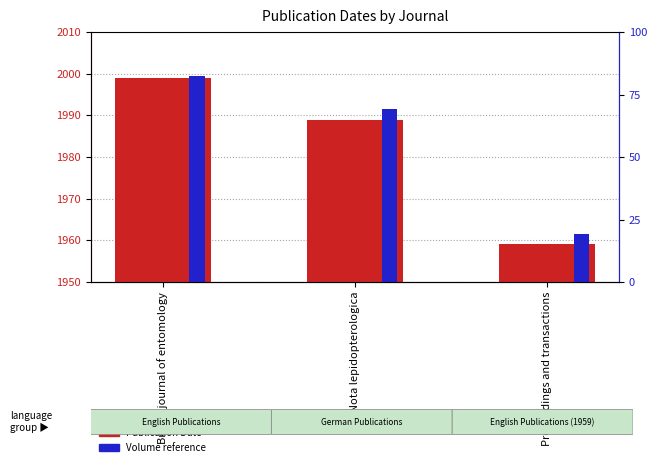

How many groups of bars are there?

3